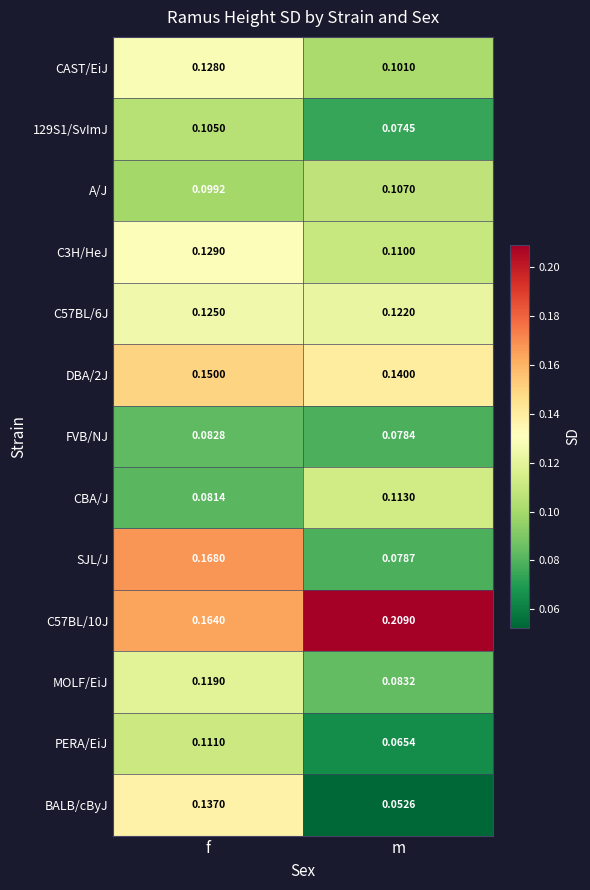

At which label is BALB/cByJ closest to 0?

m